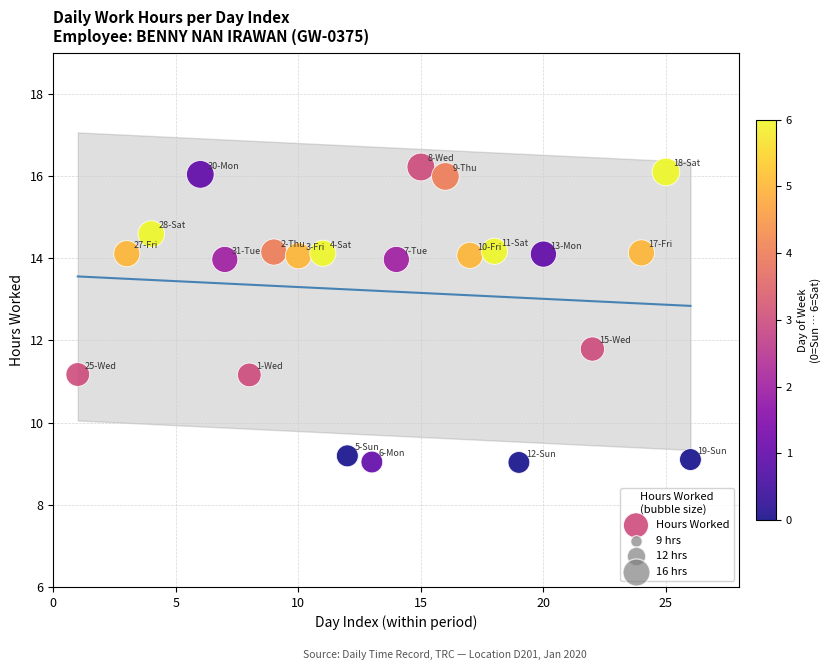

What Y value in the scatter plot is closest to 12?

11.8